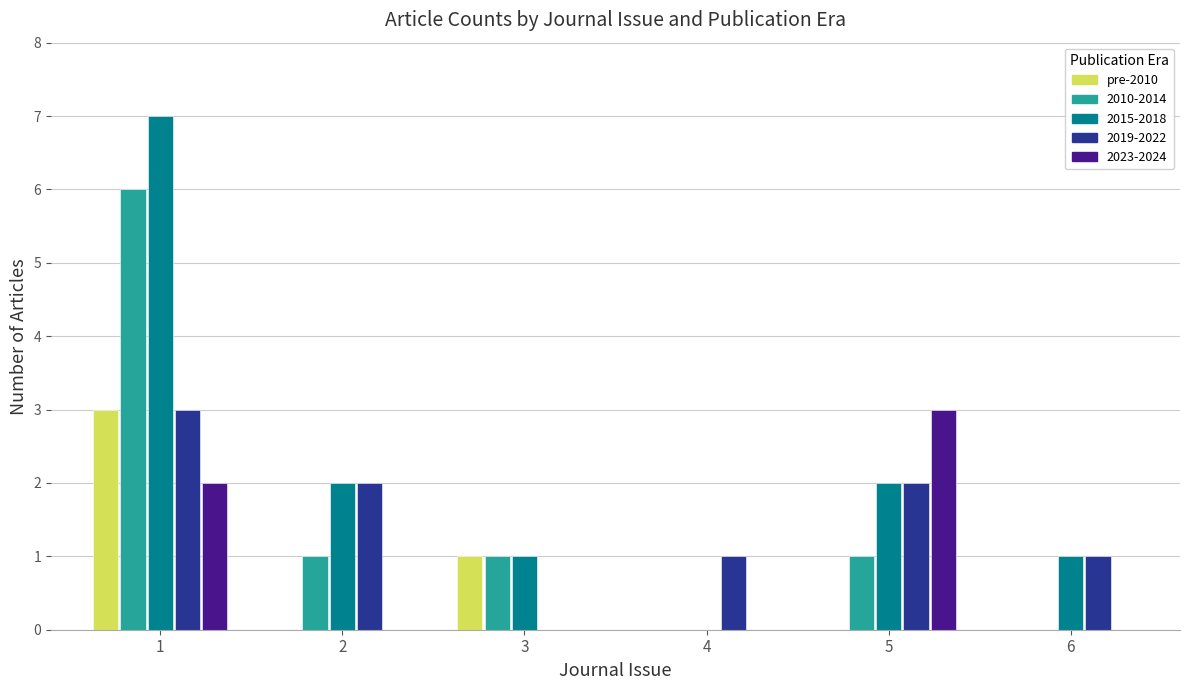

Count the number of data series in this chart.

5